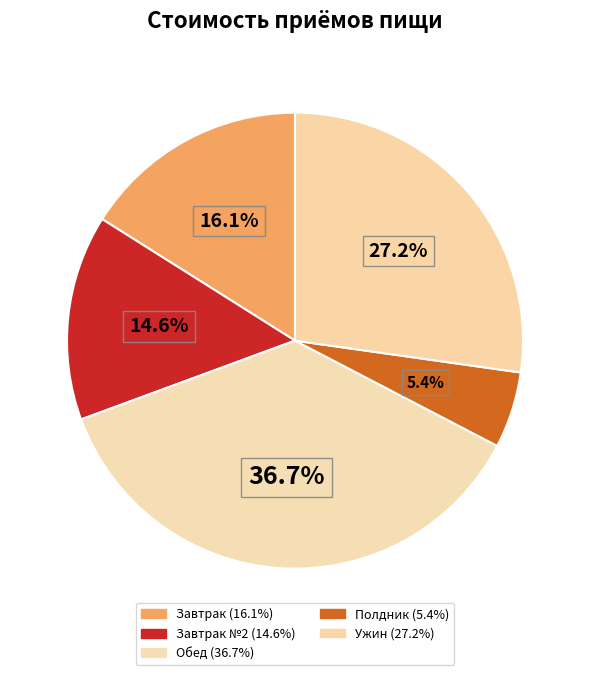

Count the number of slices in the pie.

5